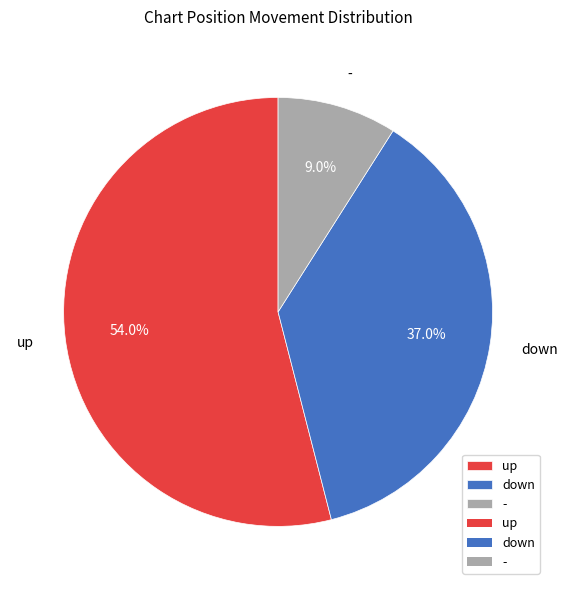

To the nearest percent, what portion does down represent?

37%